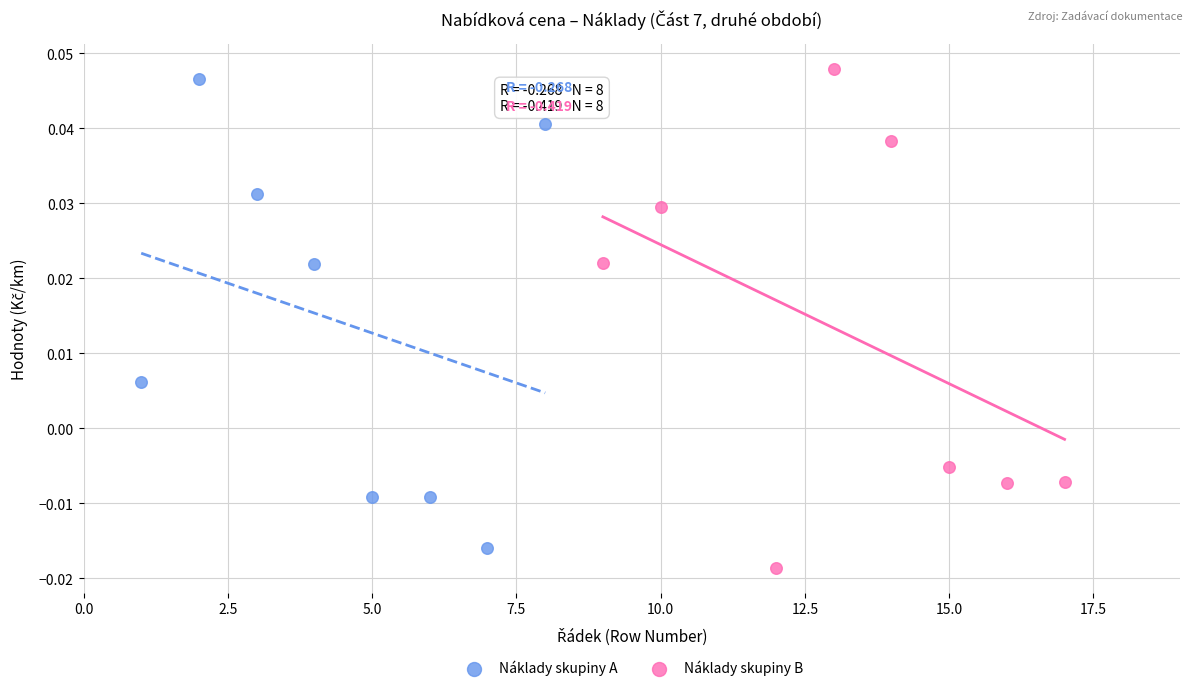

Which series has the largest Y range (max minus min)?

Náklady skupiny B